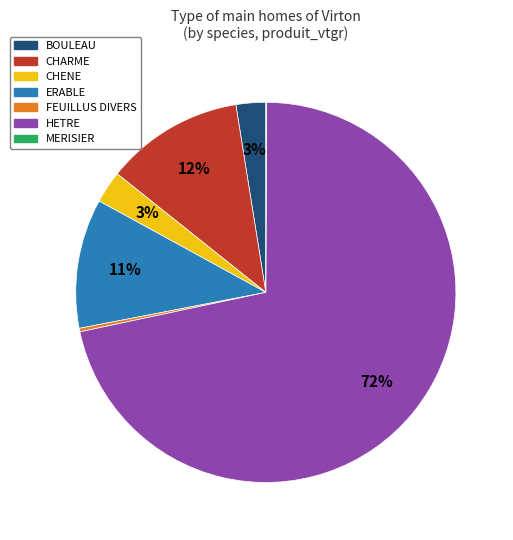

Is there a majority slice in this chart?

Yes